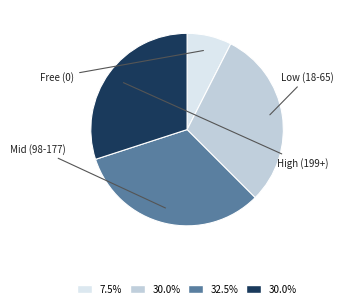

Is there any slice that represents more than half of the pie?

No